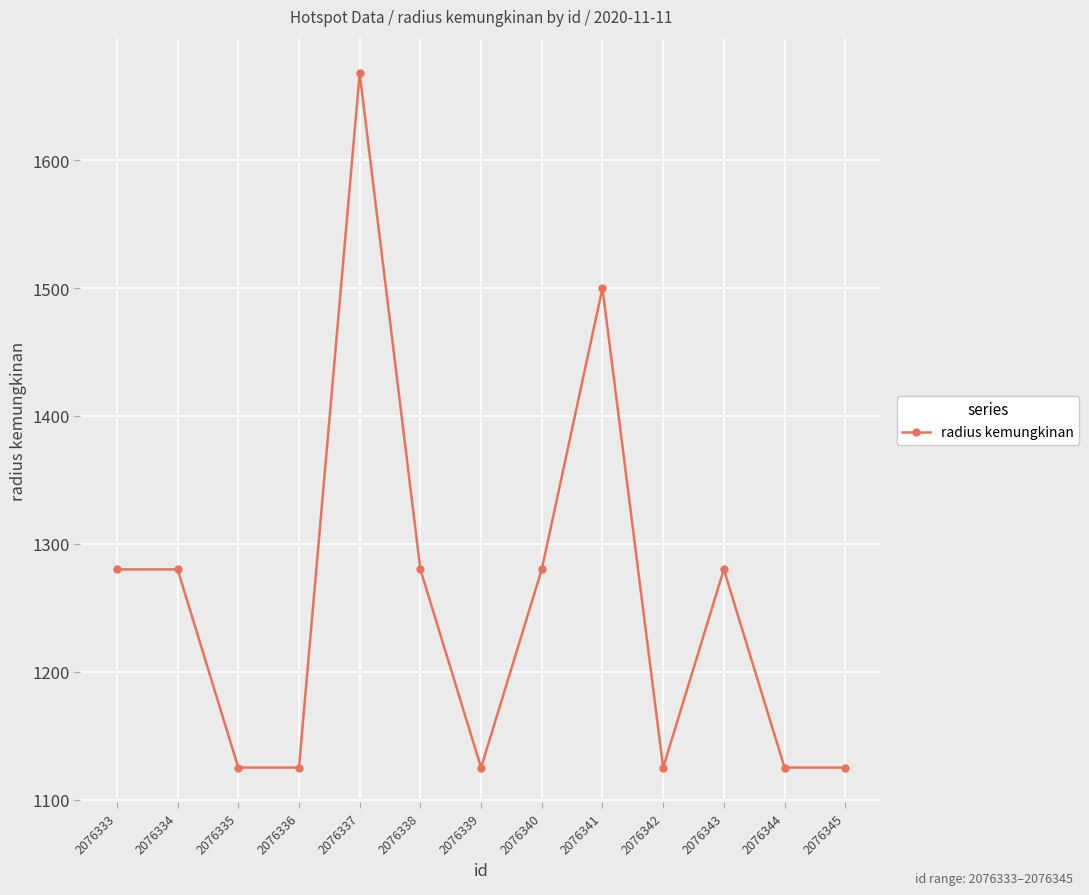

Reading left to right, extract all data points from this chart.

1280	1280	1125	1125	1668	1280	1125	1280	1500	1125	1280	1125	1125